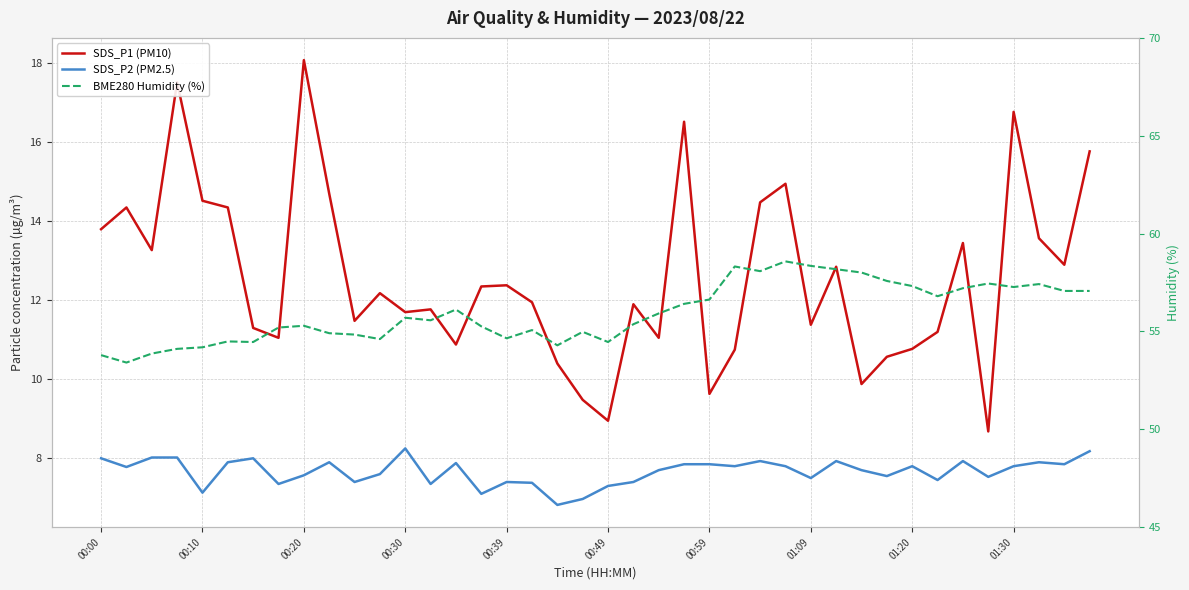

Read the SDS_P2 (PM2.5) value at 18.

6.8